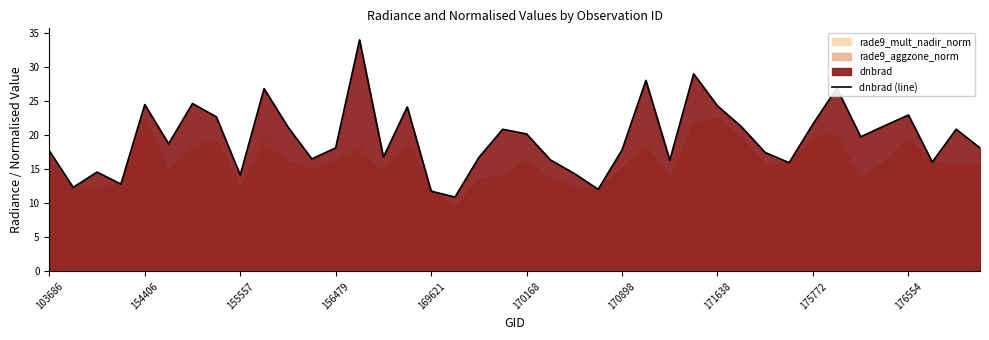

Count the number of categories in the chart.

40